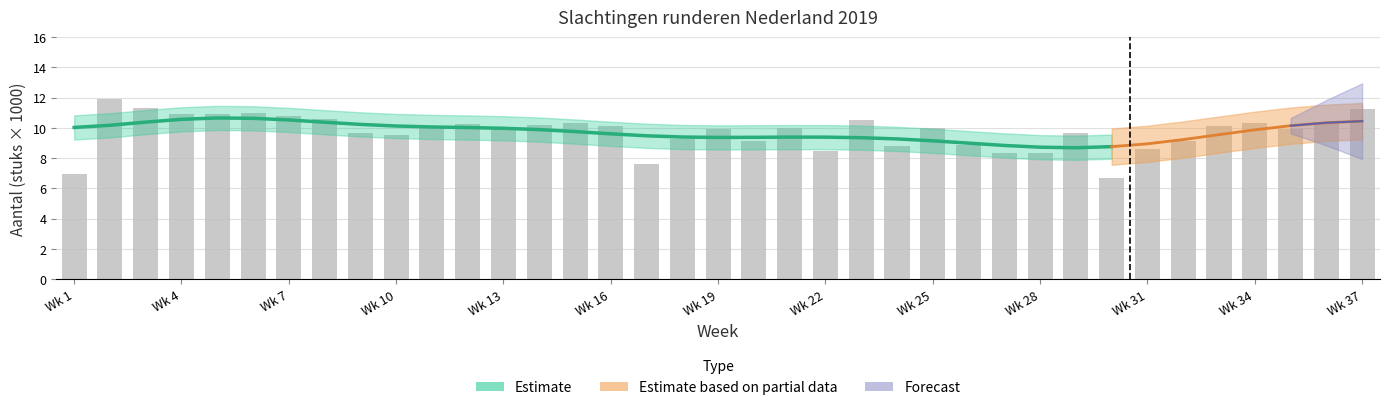

Between 26 and 22, which is larger?

26